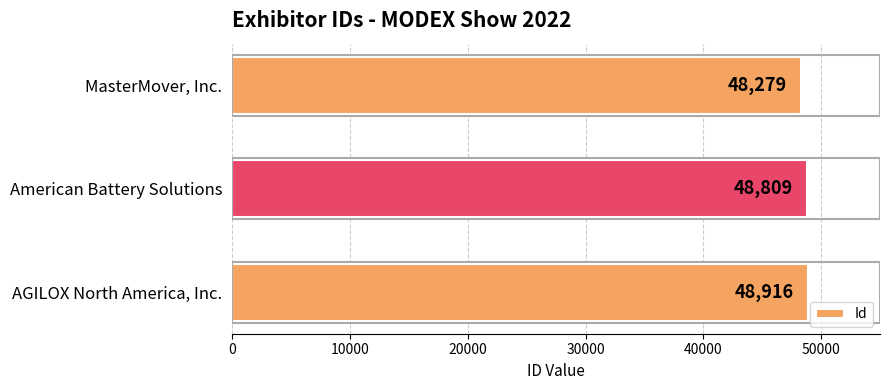

Does the chart contain stacked bars?

No